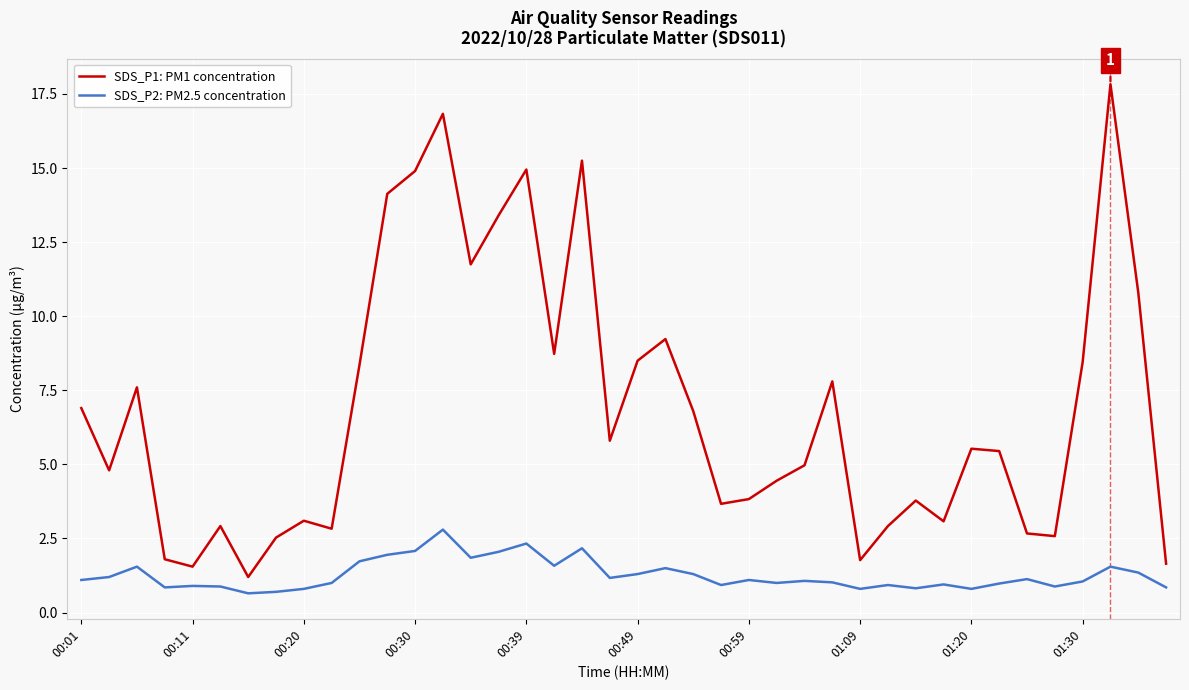

Which series has the largest range (max minus min)?

SDS_P1: PM1 concentration